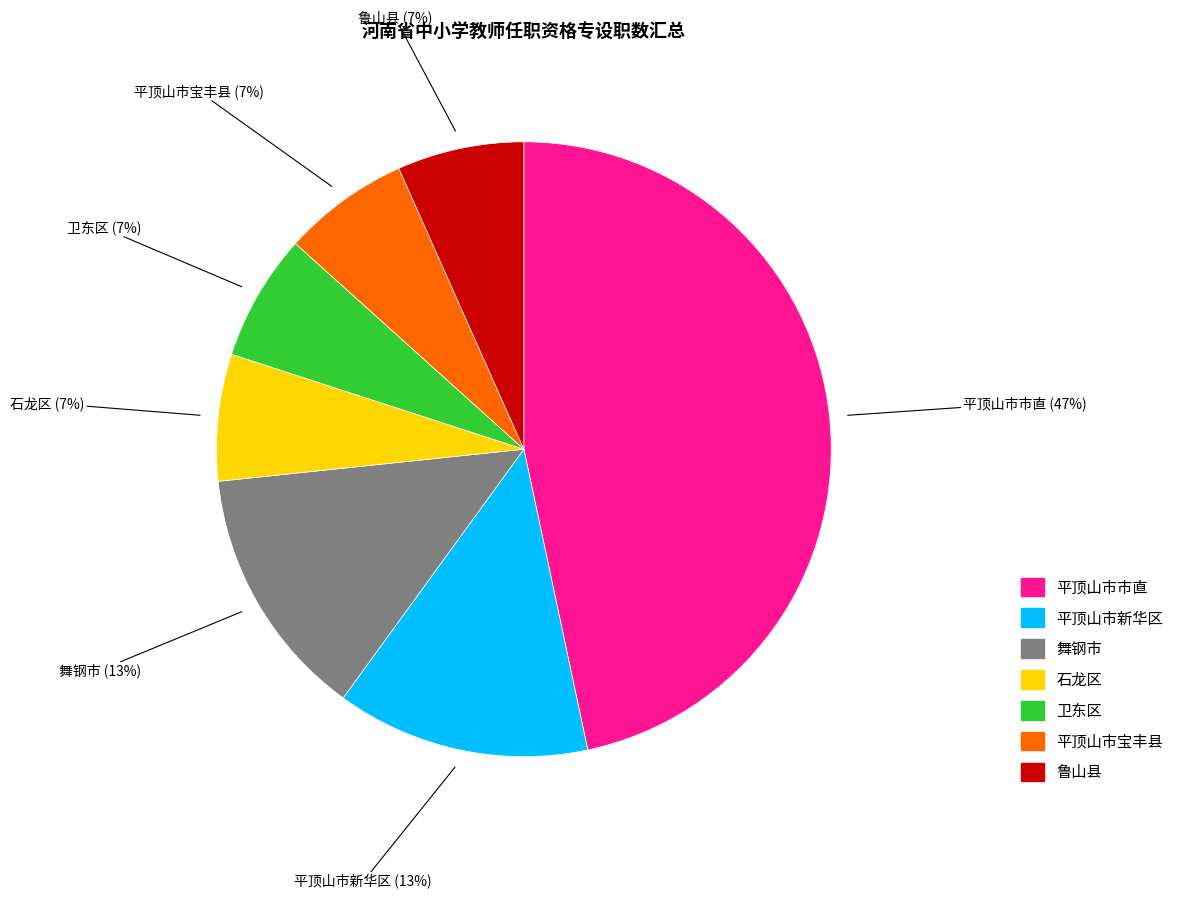

Which slice is the largest?

平顶山市市直